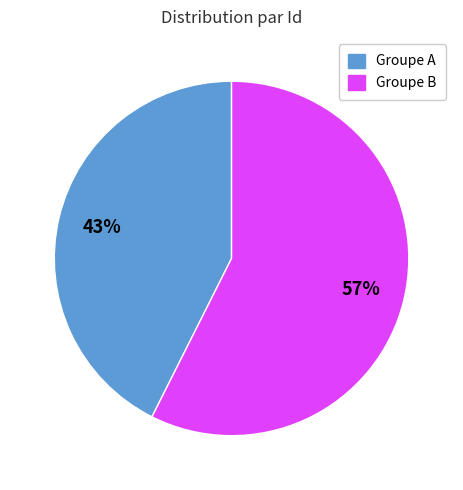

Is there any slice that represents more than half of the pie?

Yes